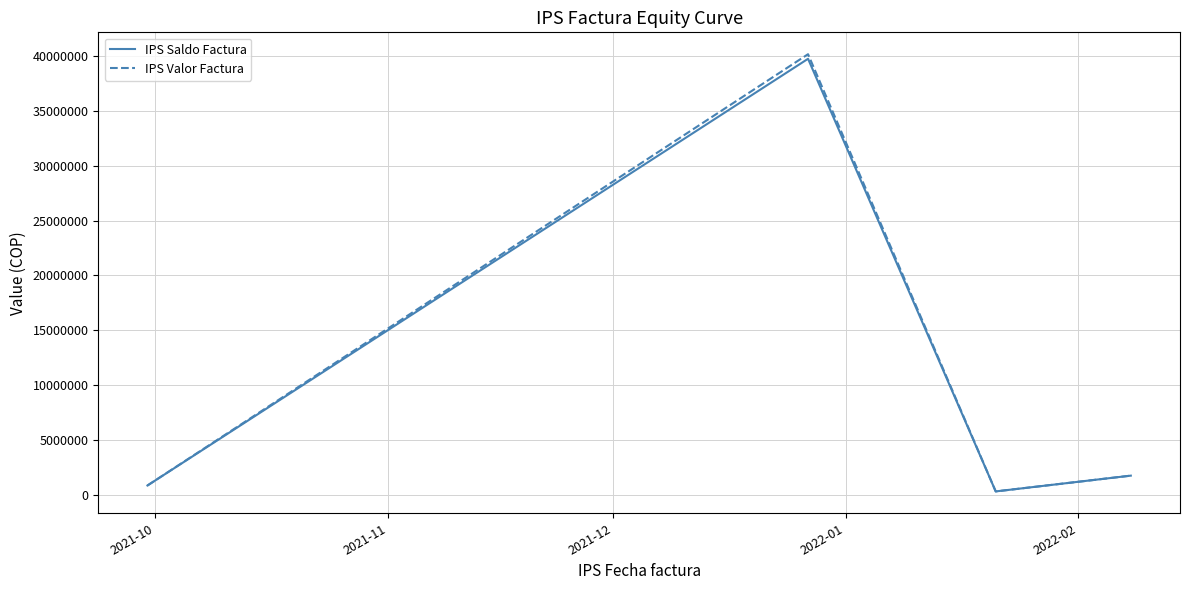

Which series has the largest range (max minus min)?

IPS Valor Factura